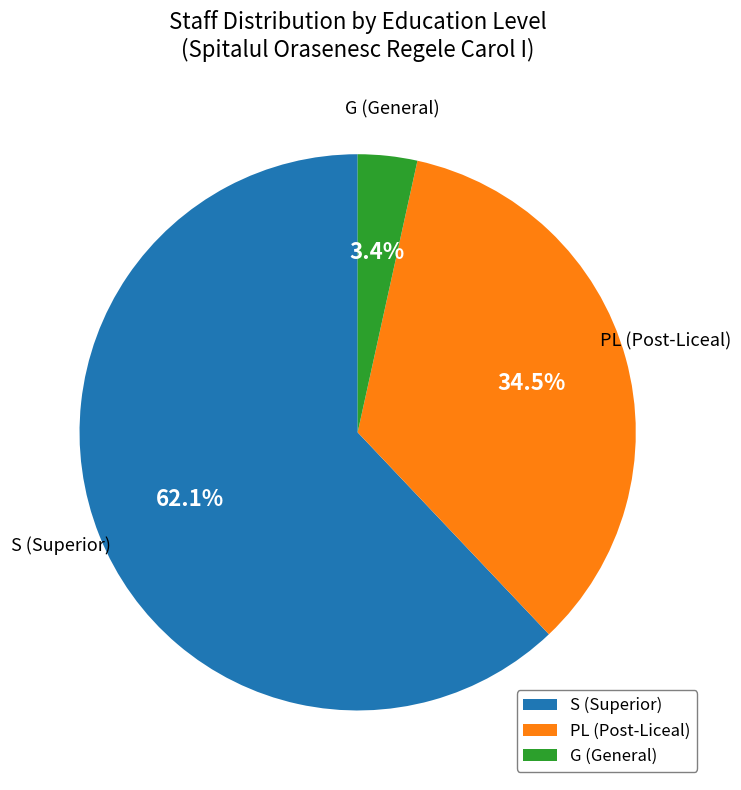

Which has a higher value, PL (Post-Liceal) or G (General)?

PL (Post-Liceal)